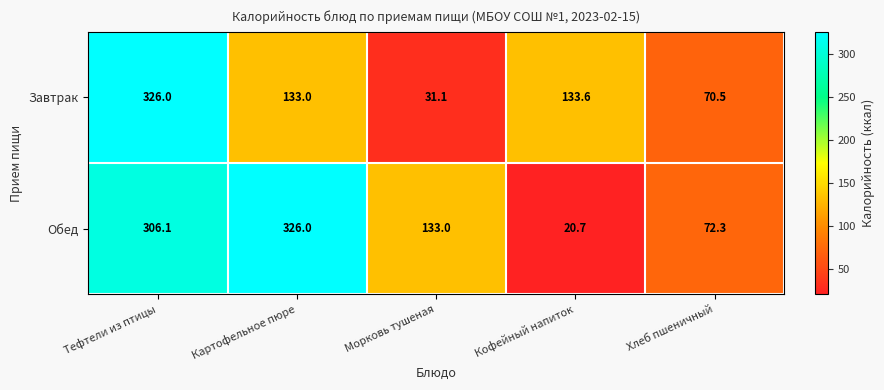

Read the Обед value at Тефтели из птицы.

306.1